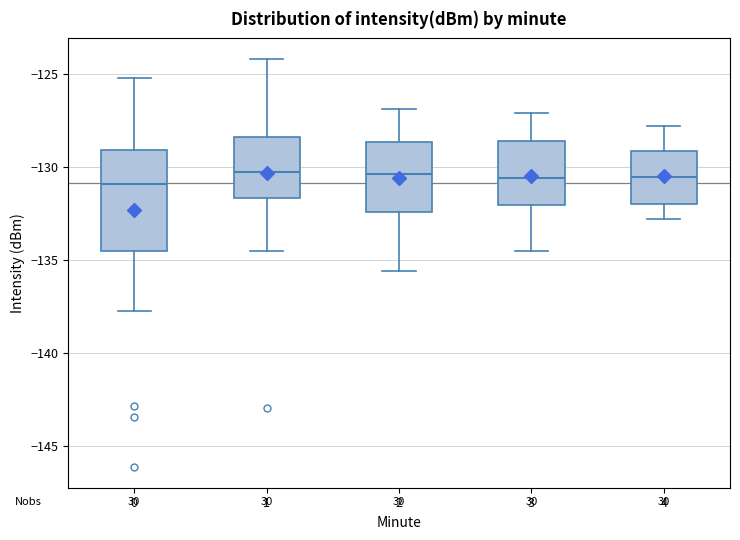

Where is the upper edge of the box at x = 1 on the y-axis? The values are not printed on the chart, so give them approximately, as read against the axis.

-128.5